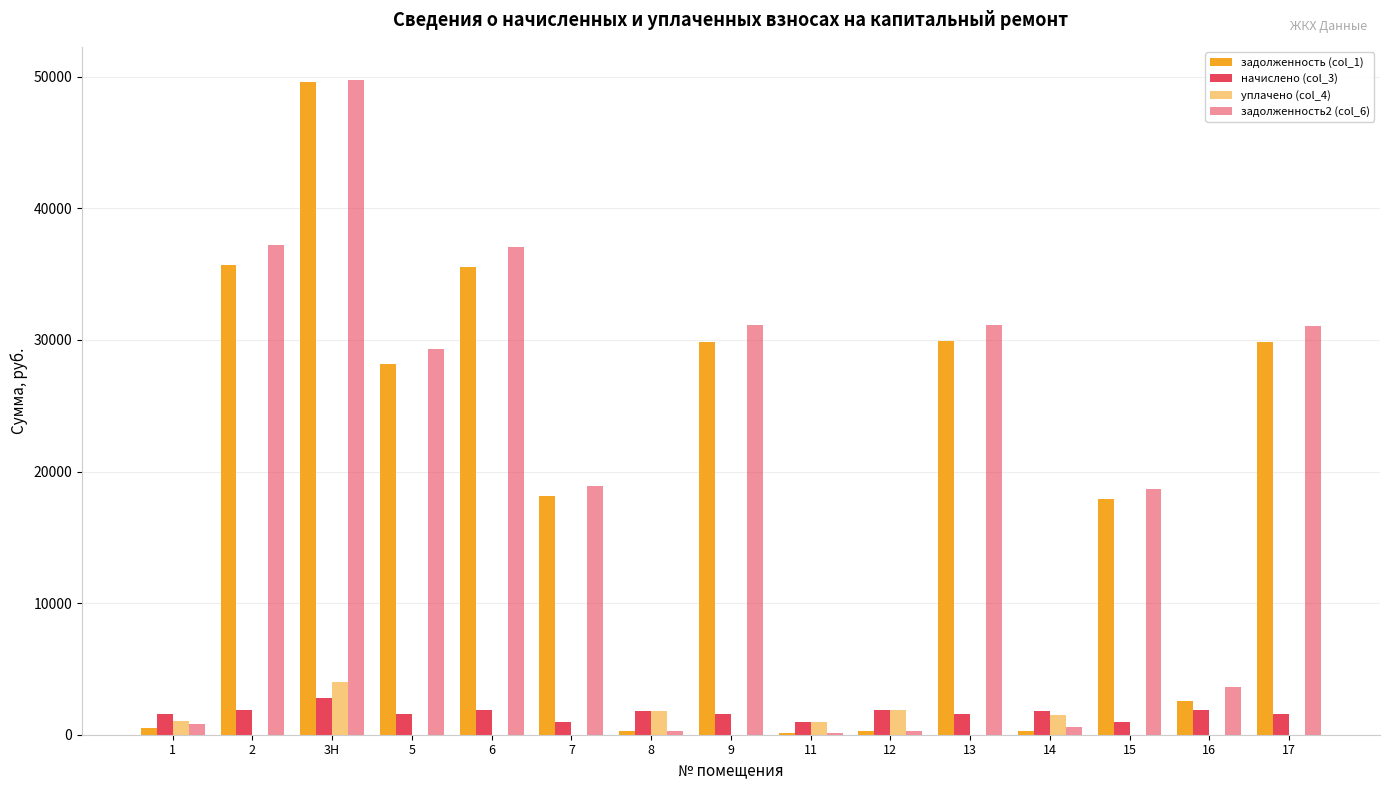

What is the approximate value of уплачено (col_4) at 1?

1043.0